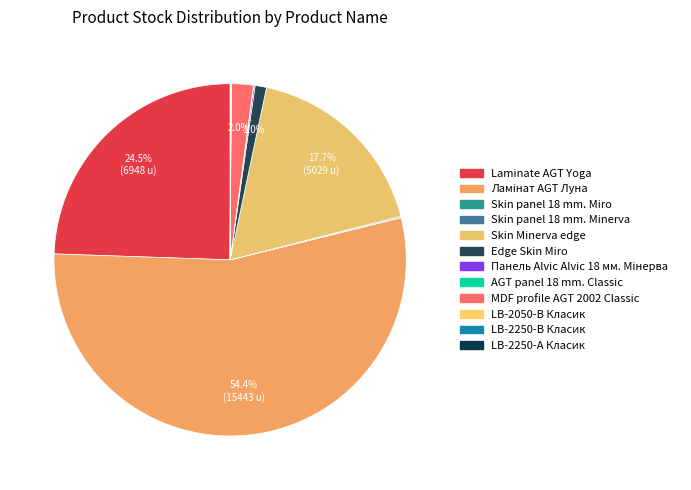

Do Skin panel 18 mm. Miro and Skin panel 18 mm. Minerva together represent more than half of the pie?

No